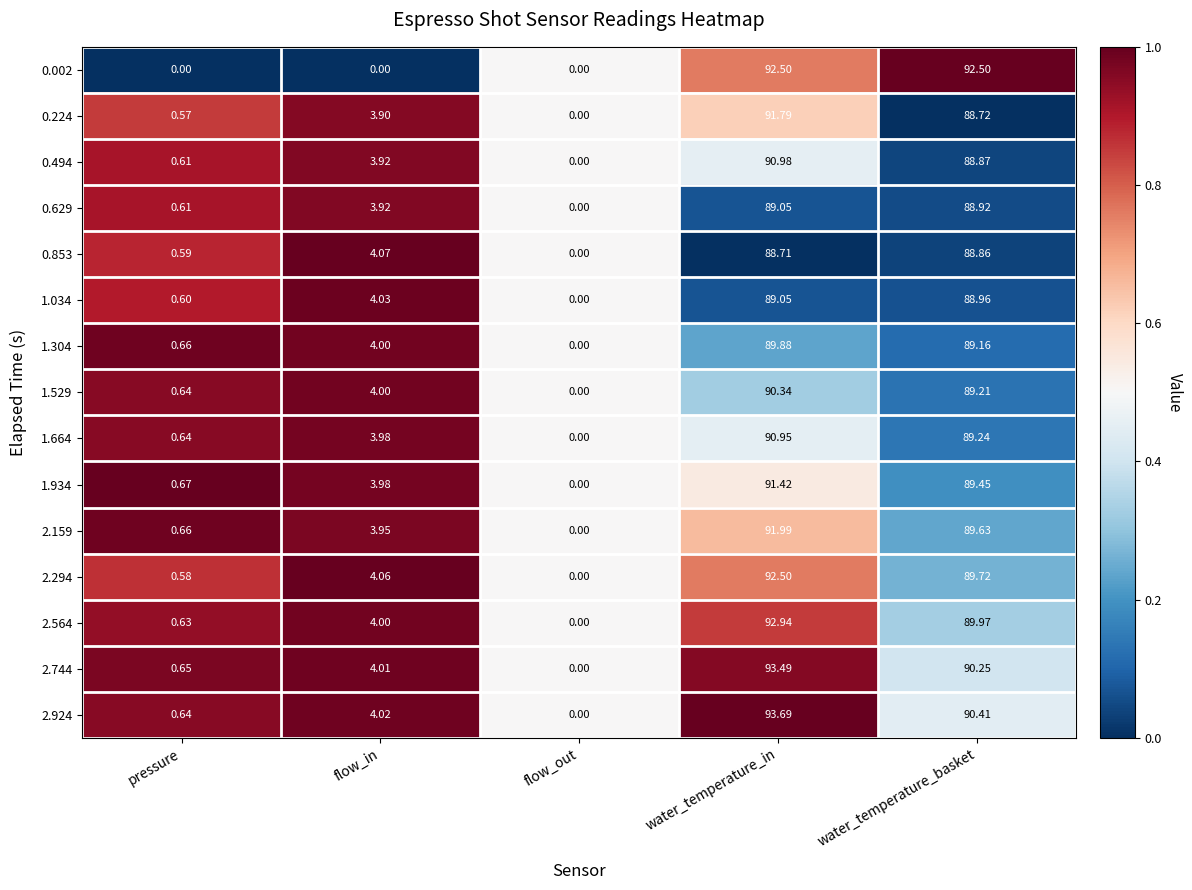

At which label does 0.494 reach its peak?

water_temperature_in